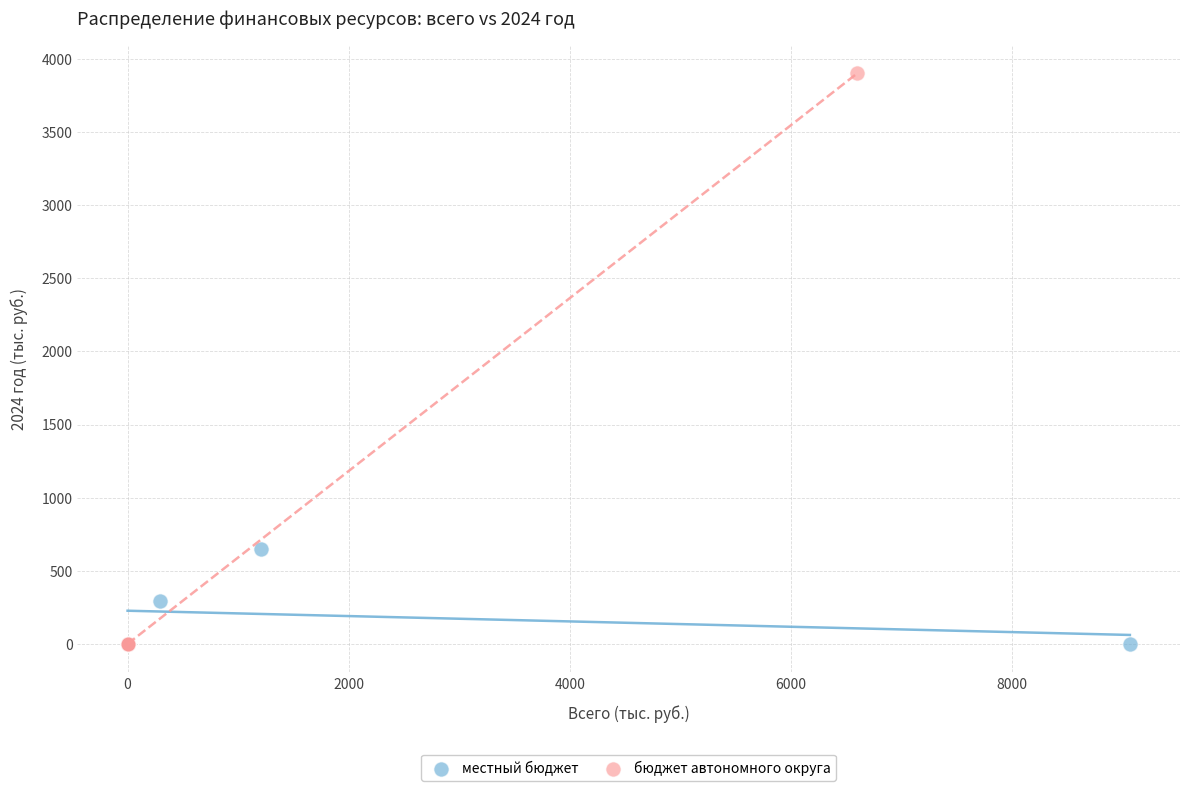

Which series has the widest spread of Y values?

бюджет автономного округа